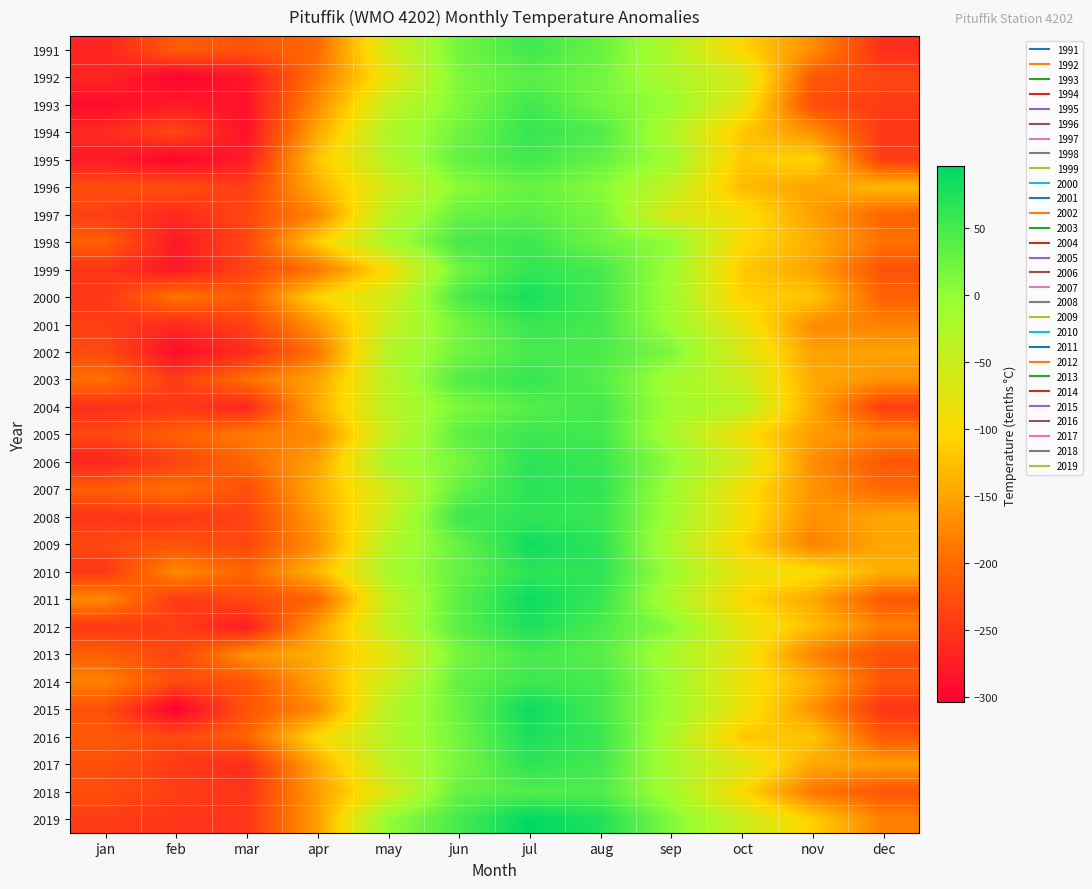

Reading left to right, what are all the values shown in this chart?

1991: jan=-269	feb=-214	mar=-222	apr=-201	may=-61	jun=21	jul=54	aug=28	sep=-27	oct=-106	nov=-169	dec=-259
1992: jan=-266	feb=-300	mar=-282	apr=-189	may=-81	jun=14	jul=36	aug=20	sep=-25	oct=-59	nov=-216	dec=-234
1993: jan=-292	feb=-277	mar=-286	apr=-171	may=-45	jun=12	jul=54	aug=20	sep=-4	oct=-78	nov=-230	dec=-246
1994: jan=-262	feb=-233	mar=-288	apr=-146	may=-27	jun=22	jul=61	aug=44	sep=-25	oct=-119	nov=-165	dec=-251
1995: jan=-278	feb=-299	mar=-275	apr=-121	may=-31	jun=30	jul=53	aug=29	sep=-11	oct=-118	nov=-106	dec=-245
1996: jan=-227	feb=-226	mar=-243	apr=-140	may=-58	jun=5	jul=29	aug=8	sep=-42	oct=-129	nov=-151	dec=-131
1997: jan=-242	feb=-264	mar=-233	apr=-176	may=-36	jun=28	jul=37	aug=17	sep=-68	oct=-91	nov=-152	dec=-206
1998: jan=-211	feb=-279	mar=-236	apr=-114	may=-20	jun=49	jul=55	aug=24	sep=2	oct=-99	nov=-140	dec=-194
1999: jan=-251	feb=-280	mar=-236	apr=-191	may=-96	jun=23	jul=63	aug=50	sep=-9	oct=-117	nov=-150	dec=-222
2000: jan=-250	feb=-190	mar=-215	apr=-108	may=-57	jun=46	jul=80	aug=50	sep=-10	oct=-110	nov=-120	dec=-208
2001: jan=-243	feb=-263	mar=-240	apr=-161	may=-50	jun=20	jul=60	aug=50	sep=-10	oct=-80	nov=-170	dec=-180
2002: jan=-230	feb=-290	mar=-260	apr=-190	may=-30	jun=20	jul=48	aug=47	sep=15	oct=-65	nov=-152	dec=-150
2003: jan=-195	feb=-245	mar=-194	apr=-150	may=-36	jun=43	jul=61	aug=40	sep=-15	oct=-51	nov=-144	dec=-165
2004: jan=-257	feb=-249	mar=-267	apr=-143	may=-35	jun=13	jul=39	aug=51	sep=-10	oct=-32	nov=-145	dec=-244
2005: jan=-235	feb=-210	mar=-185	apr=-173	may=-46	jun=35	jul=55	aug=52	sep=-19	oct=-93	nov=-155	dec=-180
2006: jan=-267	feb=-238	mar=-203	apr=-150	may=-16	jun=16	jul=67	aug=58	sep=4	oct=-58	nov=-168	dec=-218
2007: jan=-211	feb=-193	mar=-227	apr=-142	may=-57	jun=32	jul=68	aug=63	sep=-10	oct=-90	nov=-163	dec=-203
2008: jan=-252	feb=-250	mar=-239	apr=-154	may=-48	jun=56	jul=64	aug=58	sep=-11	oct=-89	nov=-167	dec=-147
2009: jan=-232	feb=-222	mar=-234	apr=-166	may=-30	jun=28	jul=85	aug=67	sep=-26	oct=-106	nov=-181	dec=-147
2010: jan=-249	feb=-172	mar=-206	apr=-134	may=-19	jun=29	jul=66	aug=65	sep=-7	oct=-81	nov=-96	dec=-141
2011: jan=-174	feb=-246	mar=-232	apr=-205	may=-47	jun=36	jul=87	aug=60	sep=-25	oct=-102	nov=-146	dec=-217
2012: jan=-249	feb=-243	mar=-276	apr=-155	may=-38	jun=36	jul=76	aug=46	sep=8	oct=-75	nov=-128	dec=-183
2013: jan=-210	feb=-236	mar=-166	apr=-139	may=-77	jun=18	jul=49	aug=38	sep=-20	oct=-79	nov=-178	dec=-227
2014: jan=-180	feb=-230	mar=-221	apr=-150	may=-52	jun=31	jul=55	aug=50	sep=-10	oct=-86	nov=-138	dec=-220
2015: jan=-225	feb=-304	mar=-222	apr=-172	may=-33	jun=26	jul=88	aug=49	sep=-10	oct=-81	nov=-165	dec=-252
2016: jan=-215	feb=-233	mar=-207	apr=-101	may=-32	jun=21	jul=77	aug=59	sep=-22	oct=-120	nov=-120	dec=-218
2017: jan=-226	feb=-247	mar=-260	apr=-144	may=-37	jun=16	jul=67	aug=51	sep=-21	oct=-67	nov=-145	dec=-156
2018: jan=-228	feb=-242	mar=-253	apr=-157	may=-65	jun=30	jul=41	aug=44	sep=-17	oct=-102	nov=-189	dec=-220
2019: jan=-245	feb=-252	mar=-252	apr=-154	may=0	jun=49	jul=96	aug=74	sep=12	oct=-51	nov=-111	dec=-181